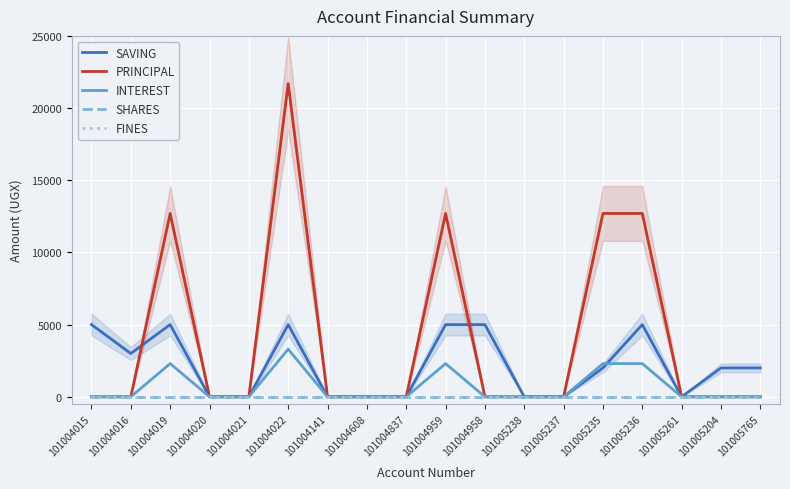

True or false: FINES has more than 0 points higher than both neighbors.

False